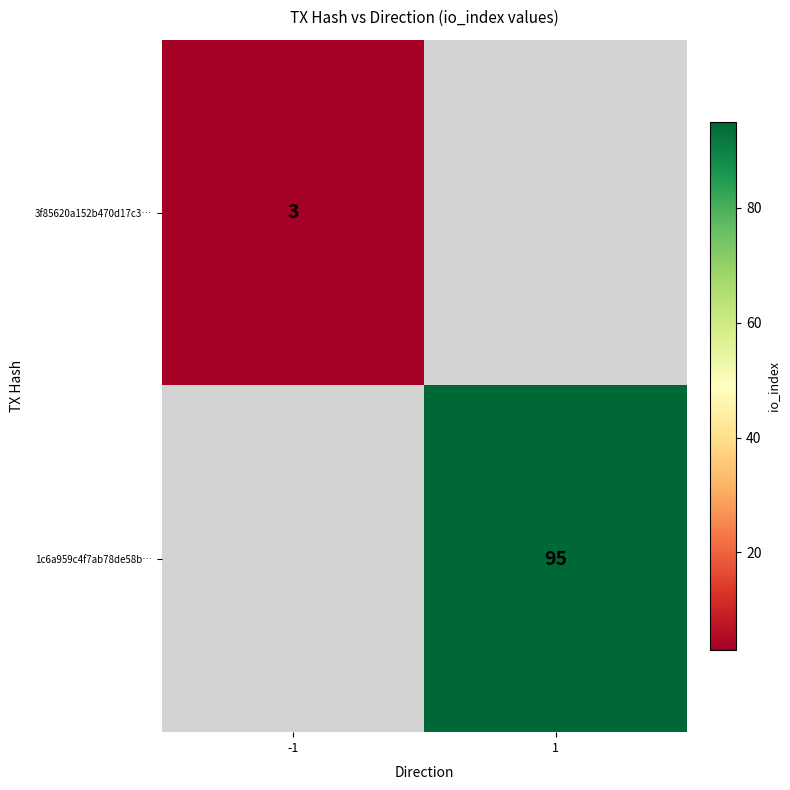

Is the value of 1c6a959c4f7ab78de58b… at 1 greater than the value of 3f85620a152b470d17c3… at -1?

Yes